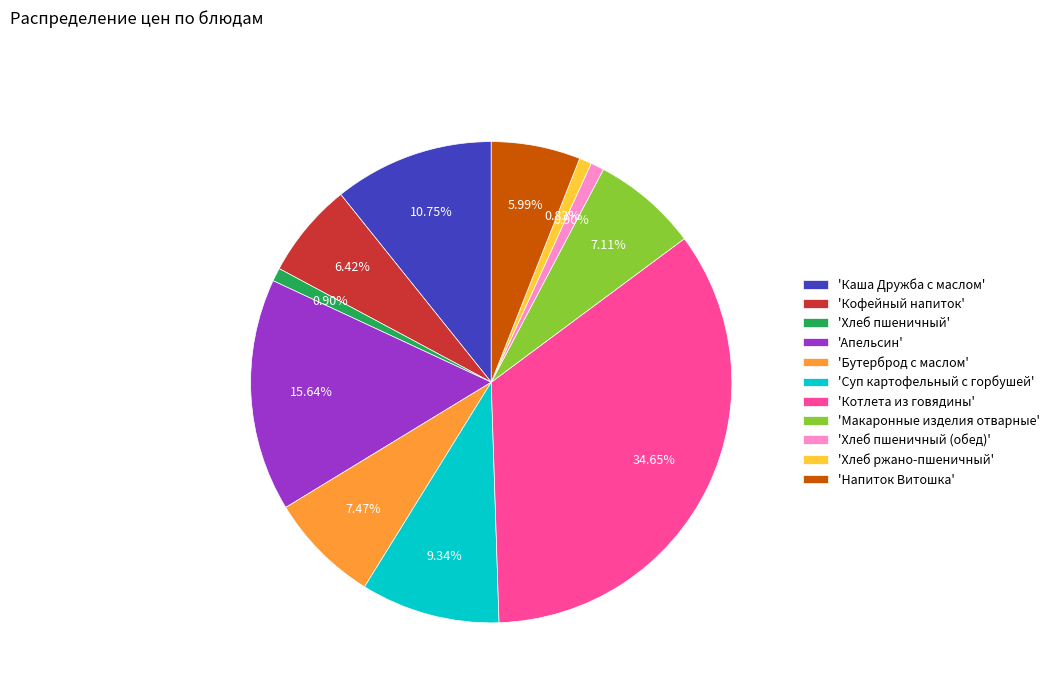

Does any single category account for the majority?

No